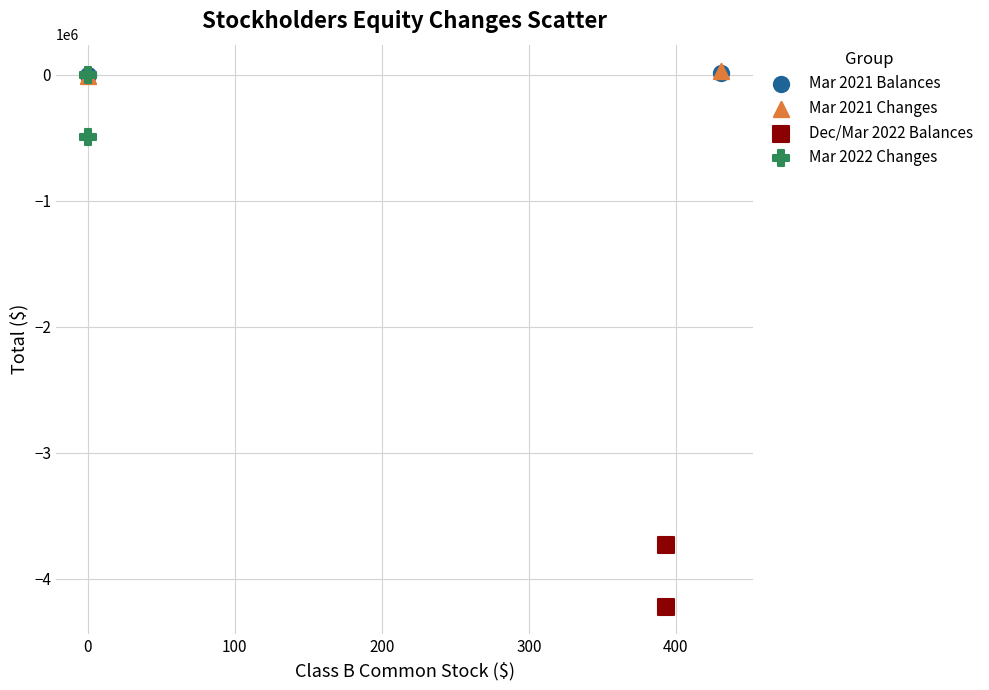

What are all the series names shown in the legend?

Mar 2021 Balances, Mar 2021 Changes, Dec/Mar 2022 Balances, Mar 2022 Changes